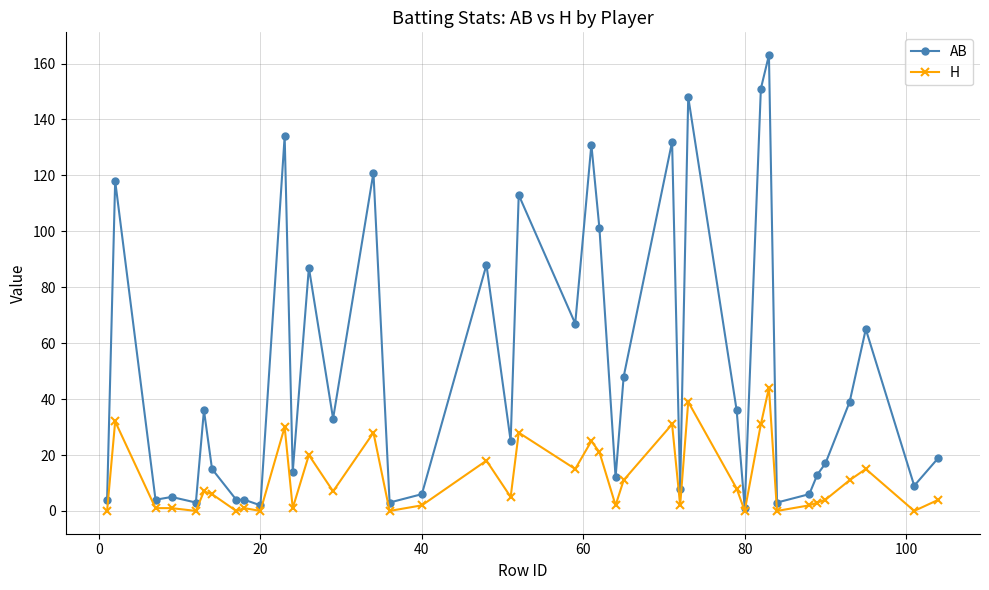

What is the maximum value shown in the chart?

163